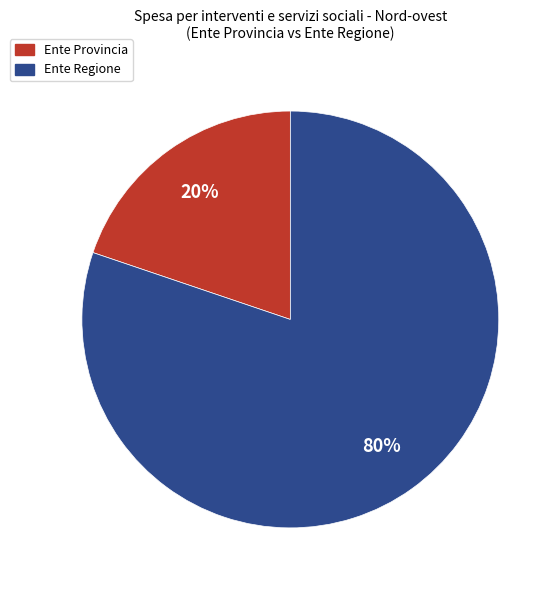

Which slice is the largest?

Ente Regione